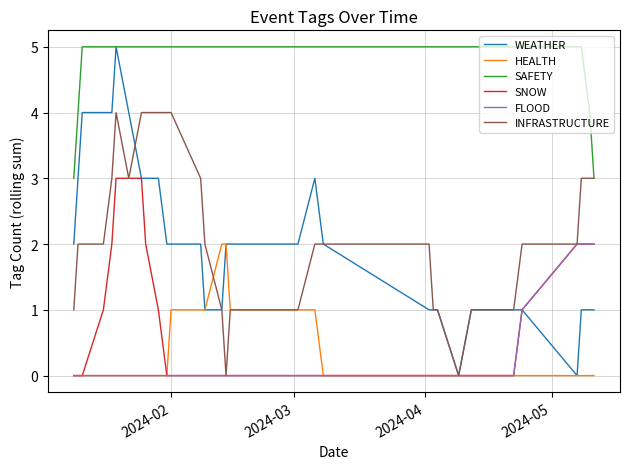

What position from the left is 2024-05?

4